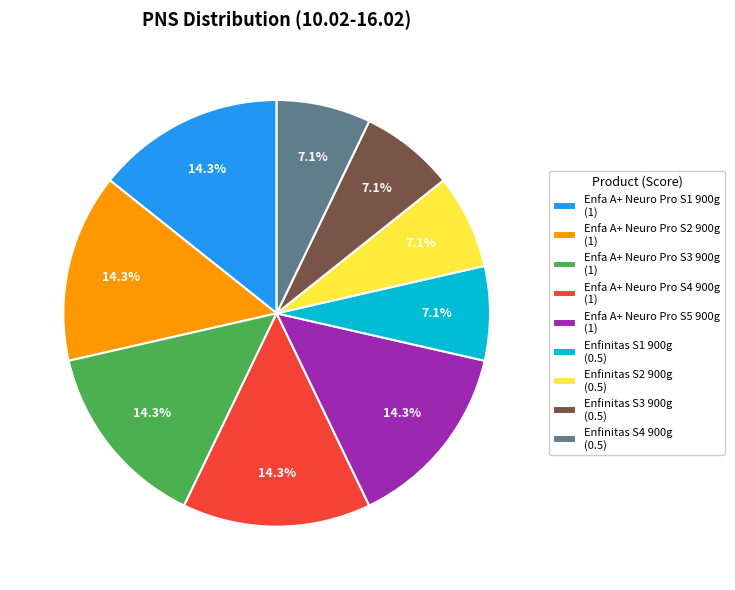

Count the number of slices in the pie.

9